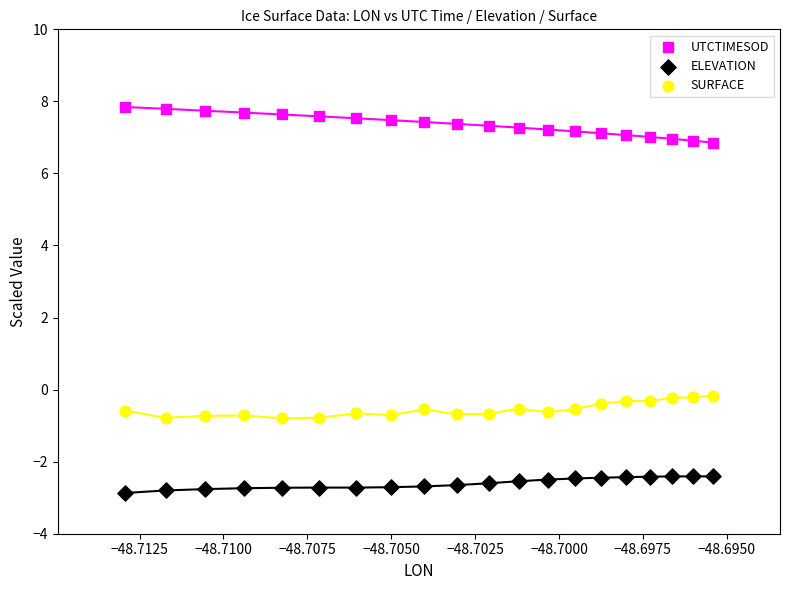

Which series reaches the minimum Y coordinate?

ELEVATION